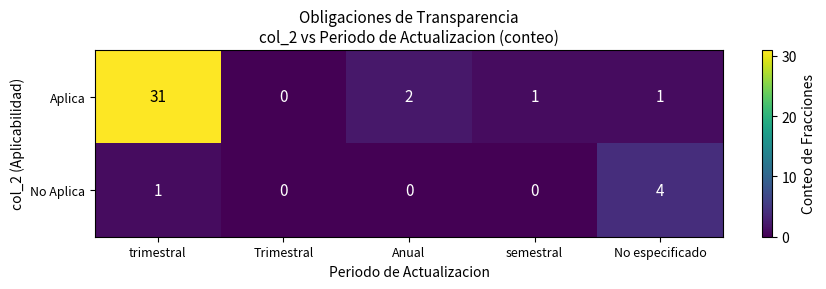

What is the greatest value displayed?

31